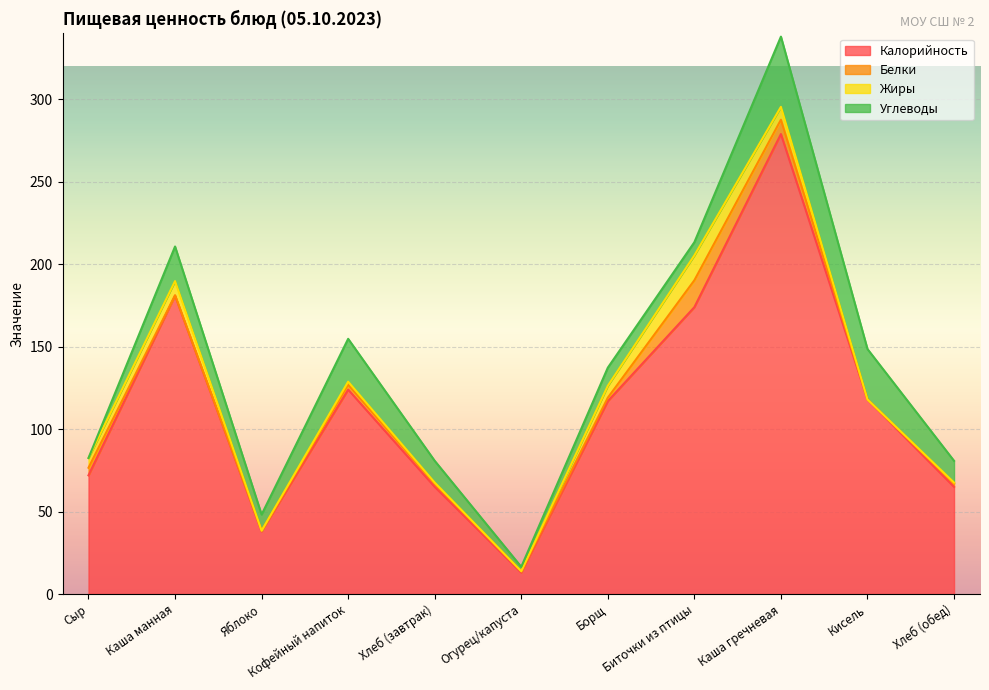

Where does the Углеводы series first go above 13?

Каша манная